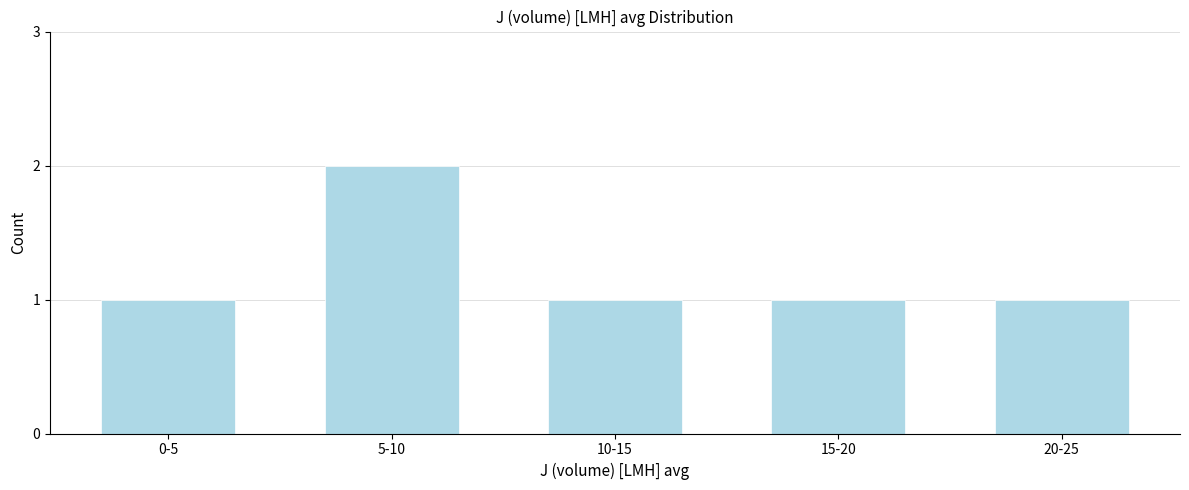

Reading right to left, transcribe all the data shown in this chart.

20-25=1	15-20=1	10-15=1	5-10=2	0-5=1